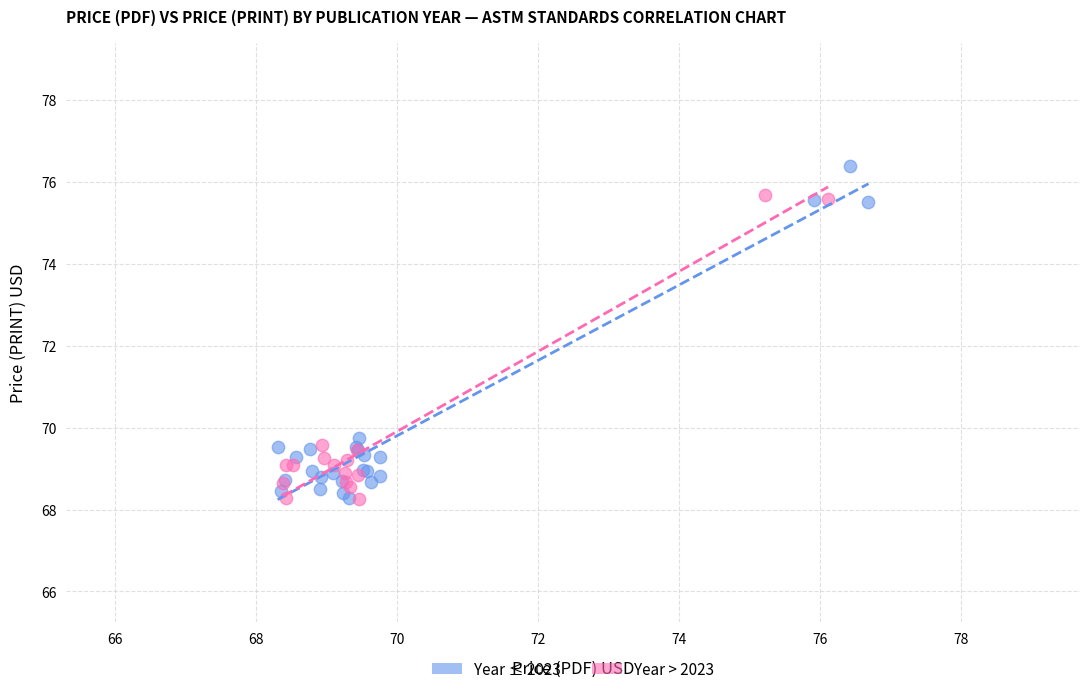

Which series contains the highest Y value?

Year ≤ 2023